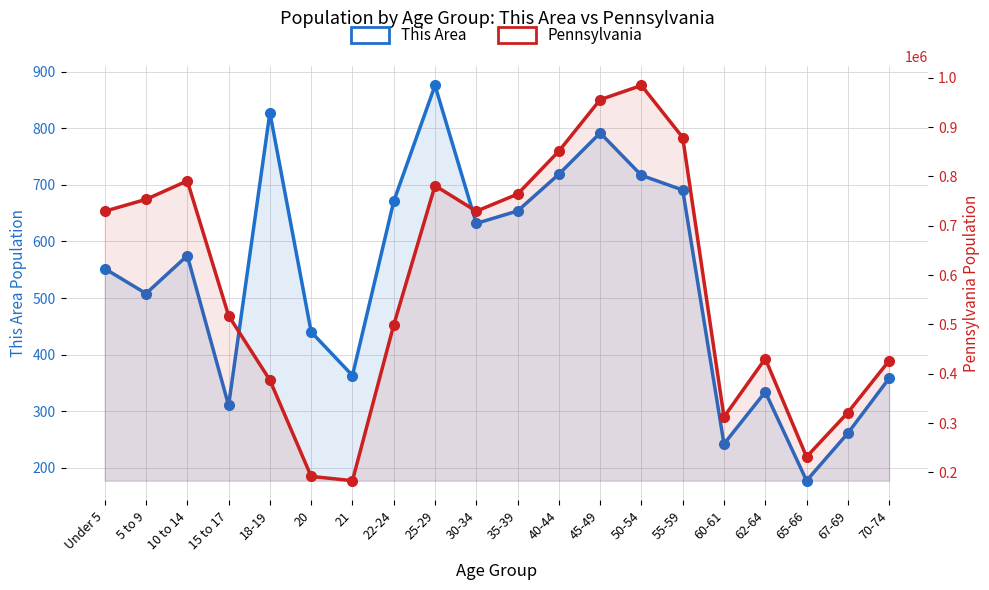

True or false: Pennsylvania and This Area cross at least once.

False